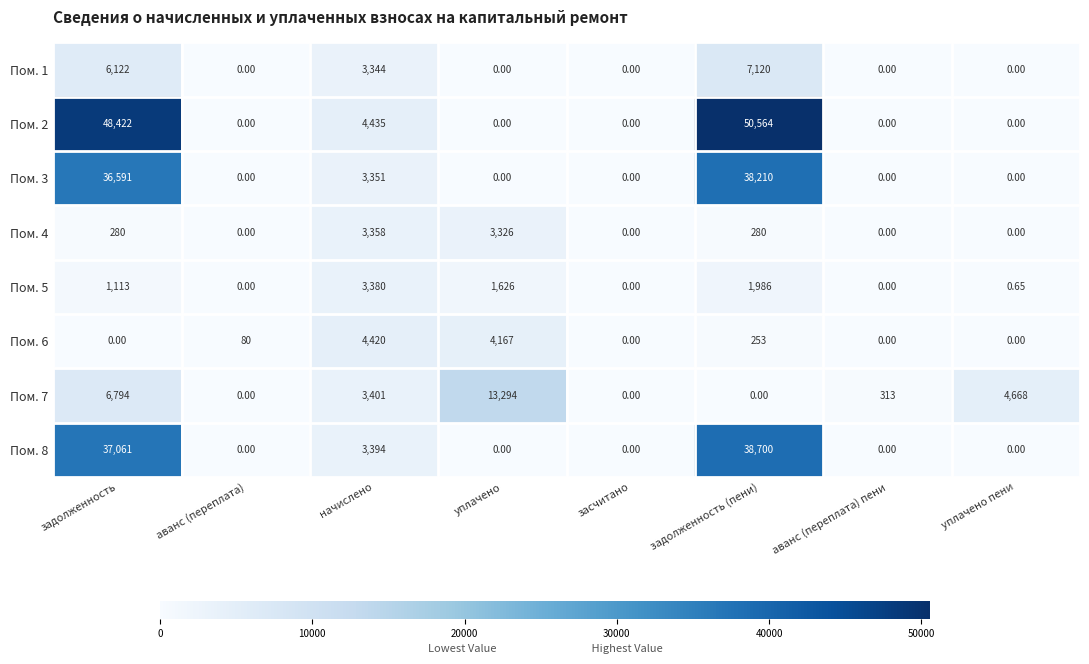

Which label corresponds to the largest value in the chart?

задолженность (пени)